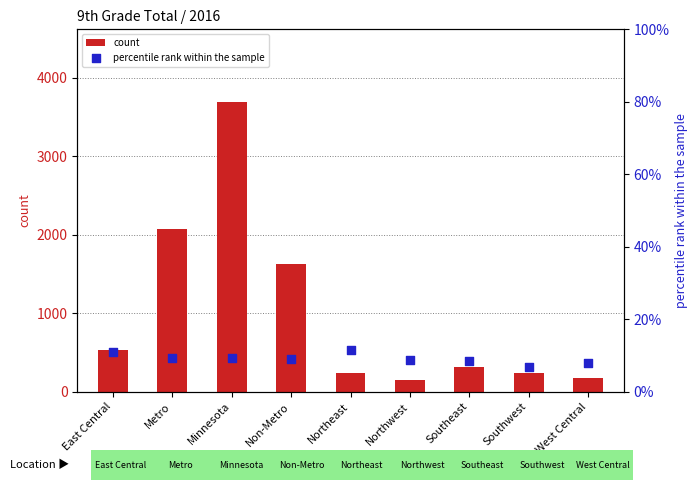

What is the total value across all series at Northeast?

251.5